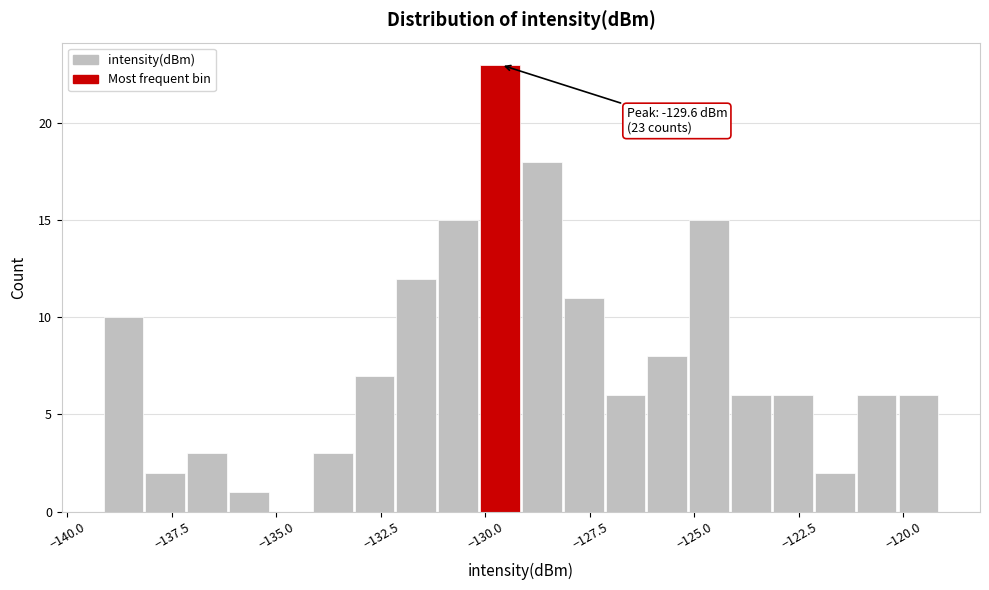

Around what value on the x-axis is the tallest bar? Give the approximate position of its centre, as read against the axis.

-129.5